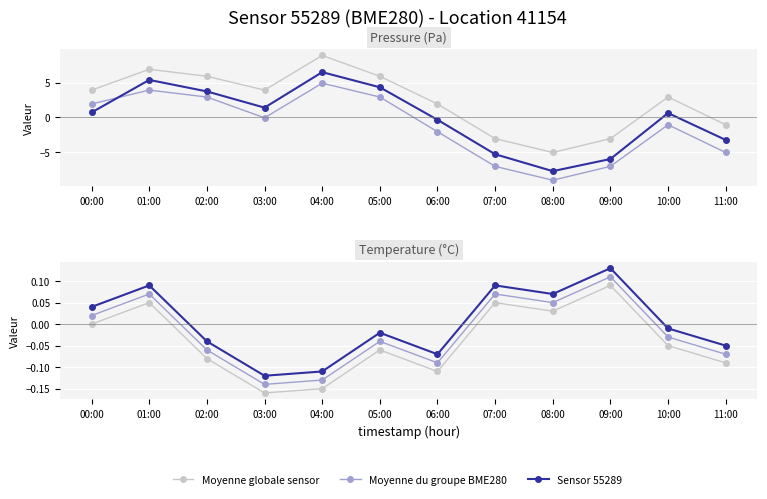

At how many categories does at least one series exceed 0?

5